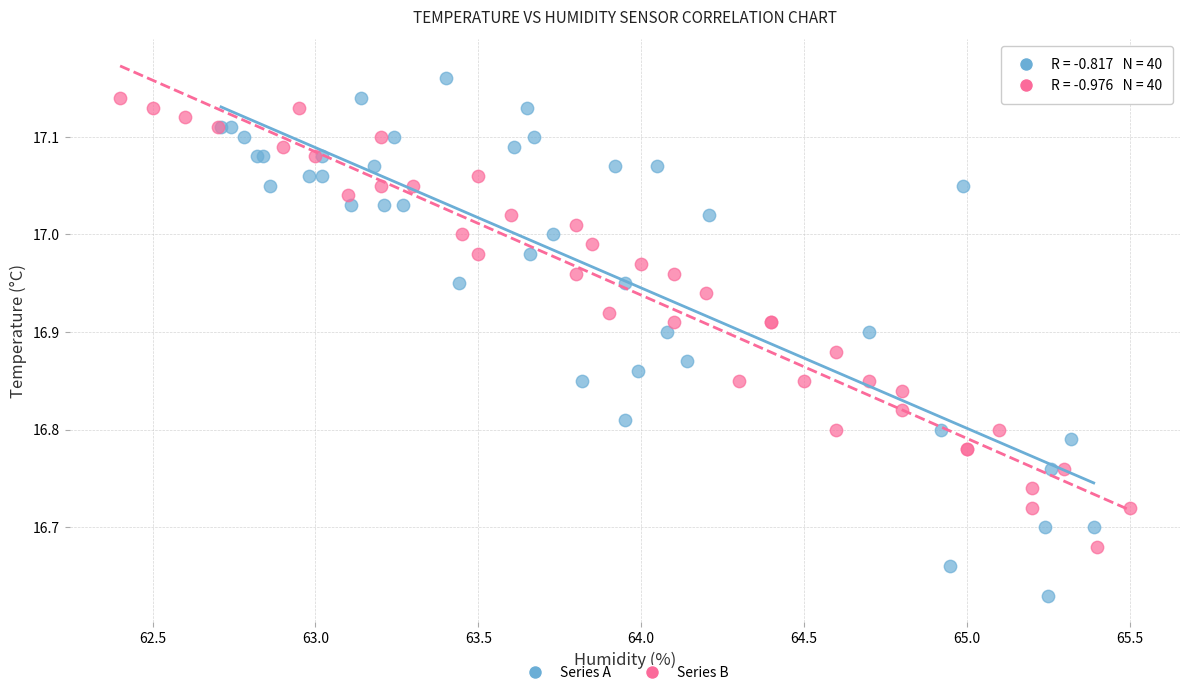

Which series has the widest spread of Y values?

Series A